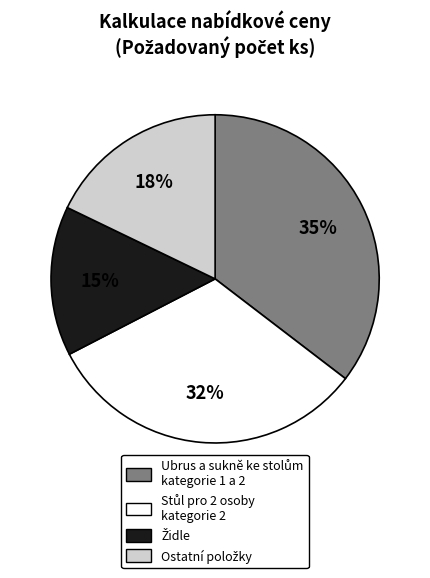

To the nearest percent, what is the average slice percentage?

25%